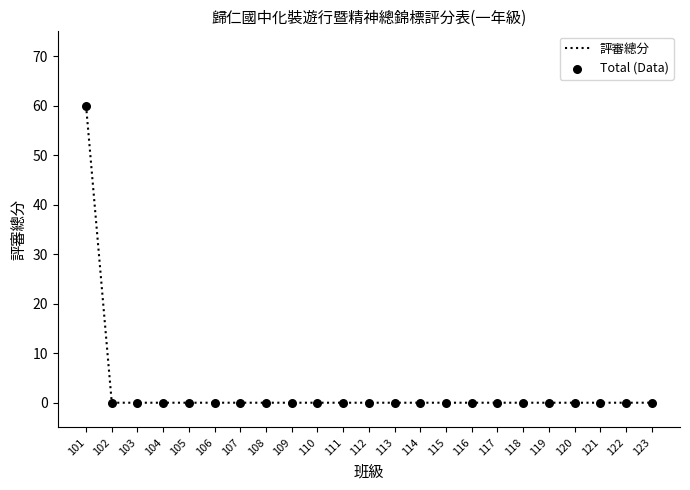

At which category does the chart reach its peak across all series?

101